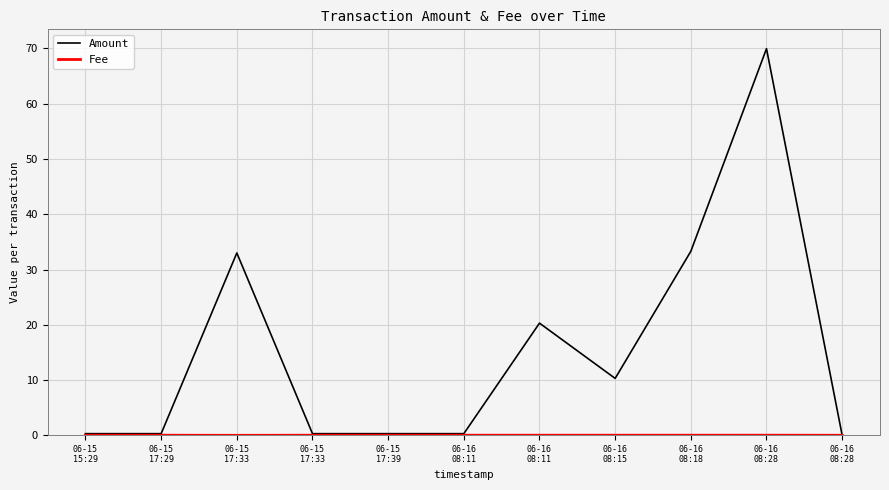

What is the difference between the highest and lowest values at 06-16
08:15?

10.3